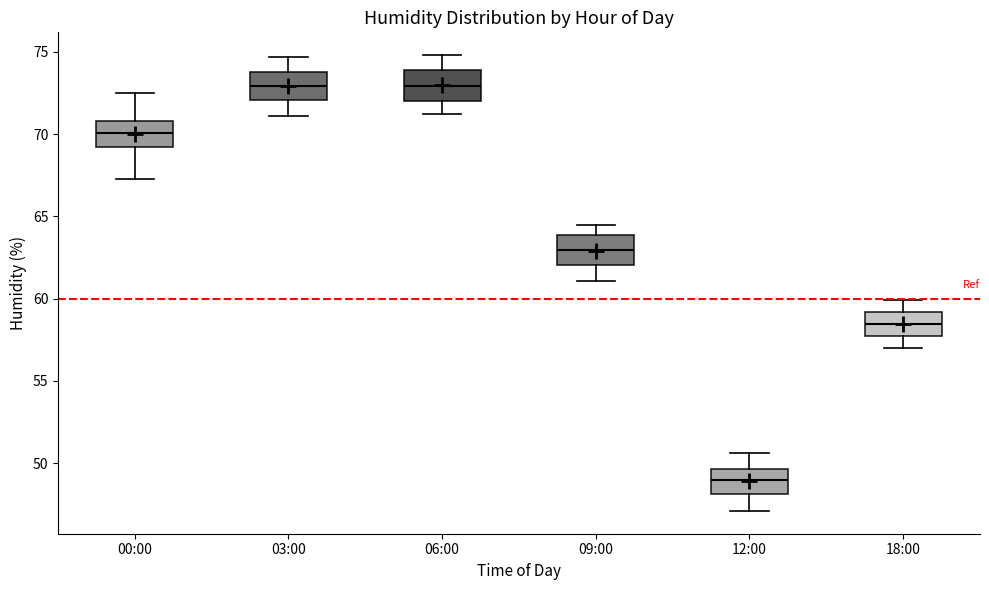

Reading left to right, transcribe this box plot: for each box, give where its median line is, the range the box spans, and where its two whiskers end, as read against the y-axis. The values are not printed on the chart, so give them approximately, as read against the axis.

00:00: median 70.0, box 69.0 to 71.0, whiskers 67.5 to 72.5
03:00: median 73.0, box 72.0 to 74.0, whiskers 71.0 to 74.5
06:00: median 73.0, box 72.0 to 74.0, whiskers 71.0 to 75.0
09:00: median 63.0, box 62.0 to 64.0, whiskers 61.0 to 64.5
12:00: median 49.0, box 48.0 to 49.5, whiskers 47.0 to 50.5
18:00: median 58.5, box 57.5 to 59.0, whiskers 57.0 to 60.0